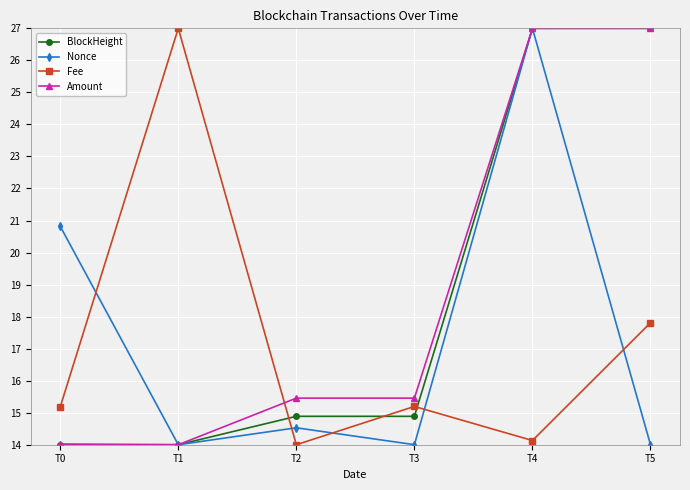

At which label is Nonce closest to 20?

T0